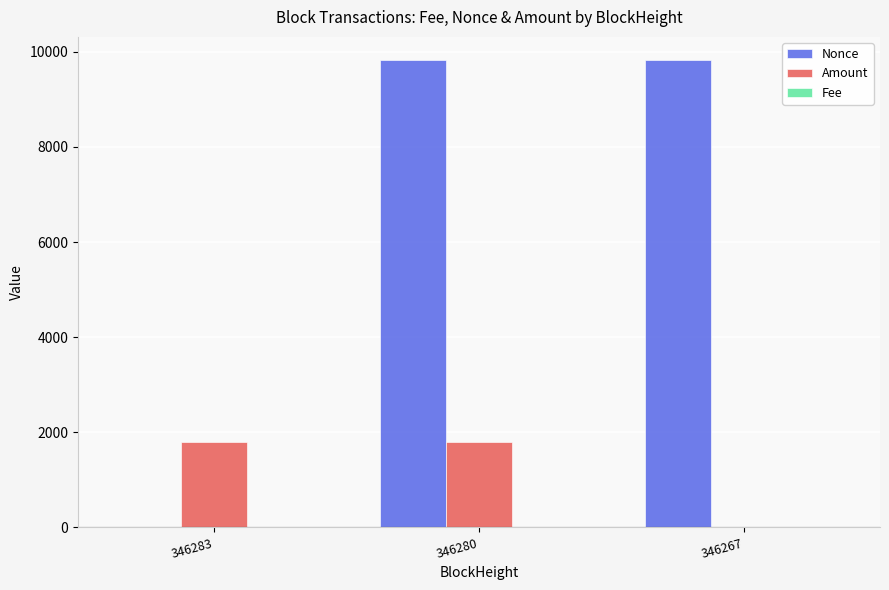

Which series changed the most between 346283 and 346280?

Nonce